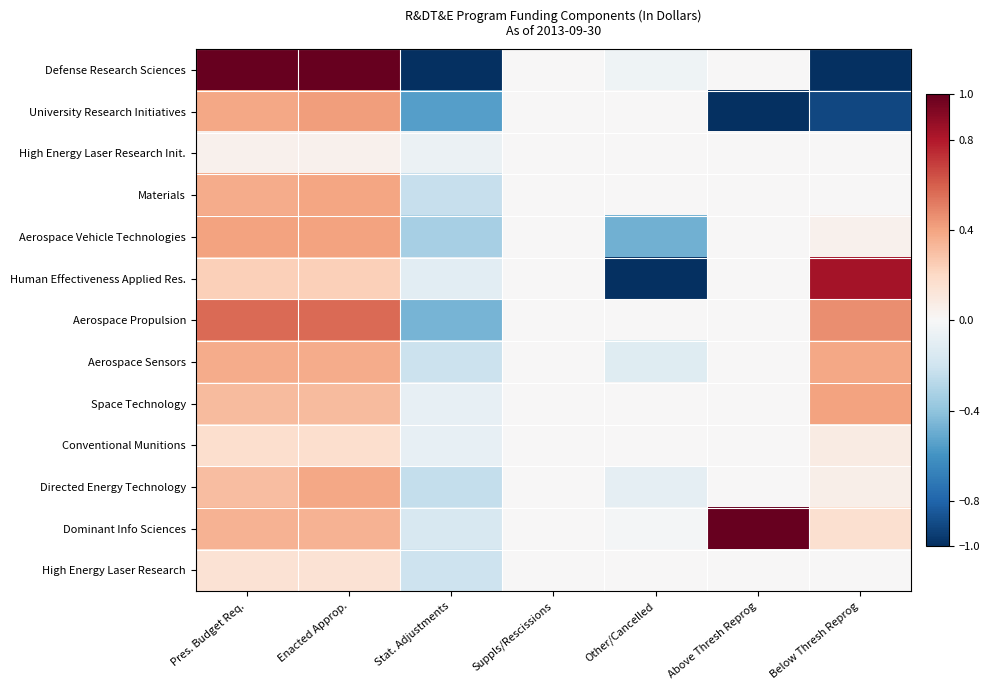

Rank the series by their maximum value, from lowest to highest.

High Energy Laser Research Init., High Energy Laser Research, Conventional Munitions, Directed Energy Technology, Aerospace Sensors, Materials, Space Technology, Aerospace Vehicle Technologies, University Research Initiatives, Aerospace Propulsion, Human Effectiveness Applied Res., Defense Research Sciences, Dominant Info Sciences